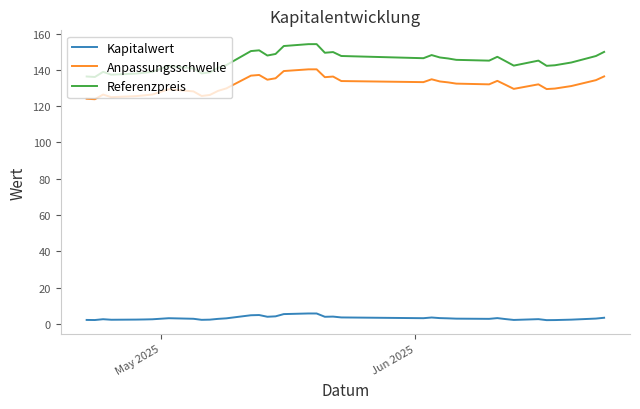

True or false: Anpassungsschwelle and Kapitalwert intersect in this chart.

False